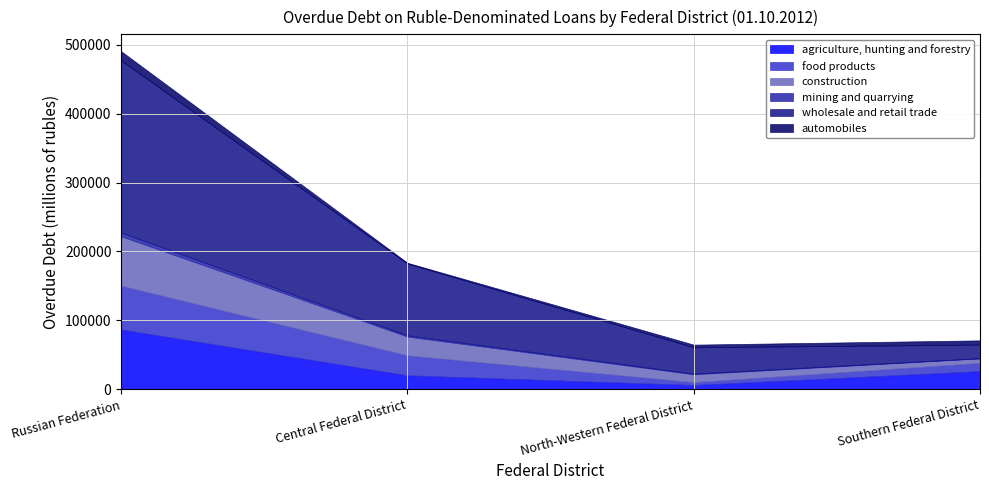

True or false: automobiles and mining and quarrying intersect in this chart.

True